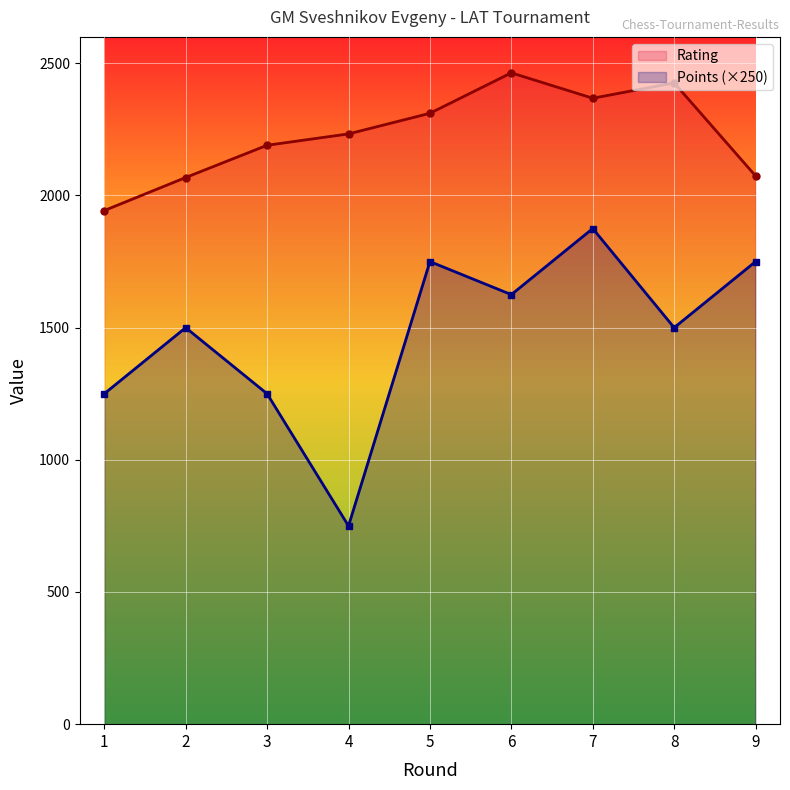

True or false: Points (×250) and Rating cross at least once.

False